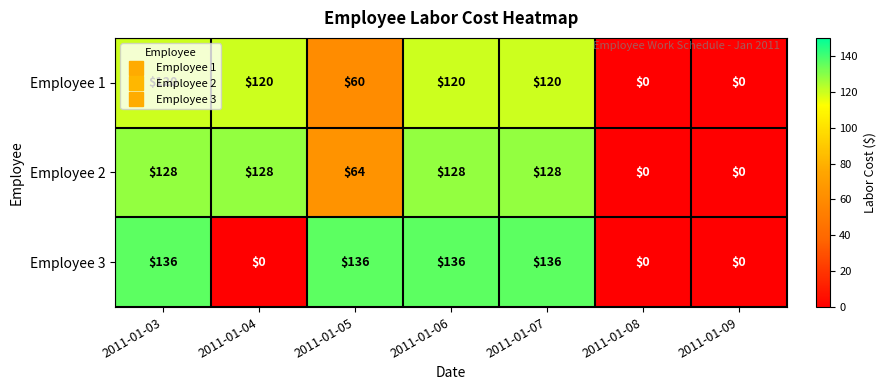

How many values in the Employee 2 series are below 128?

3